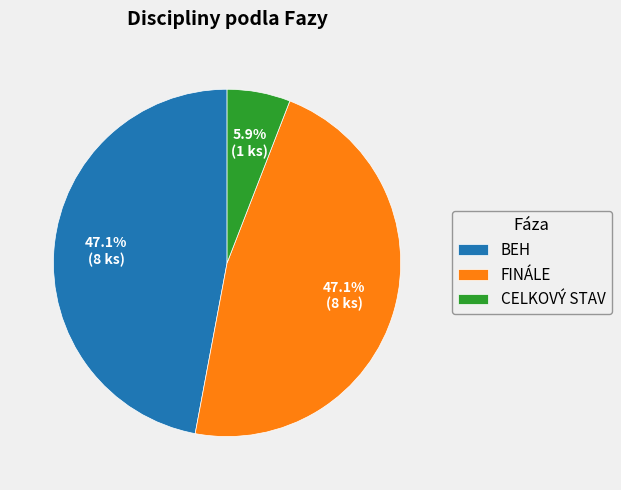

Is the sum of CELKOVÝ STAV and FINÁLE greater than half?

Yes